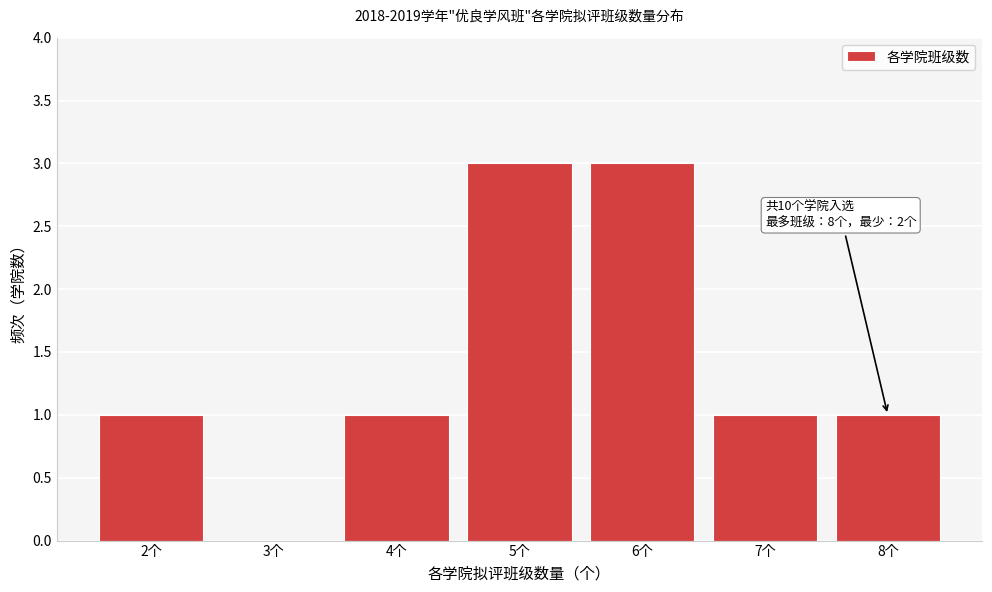

Reading left to right, extract all data points from this chart.

2个=1	3个=0	4个=1	5个=3	6个=3	7个=1	8个=1